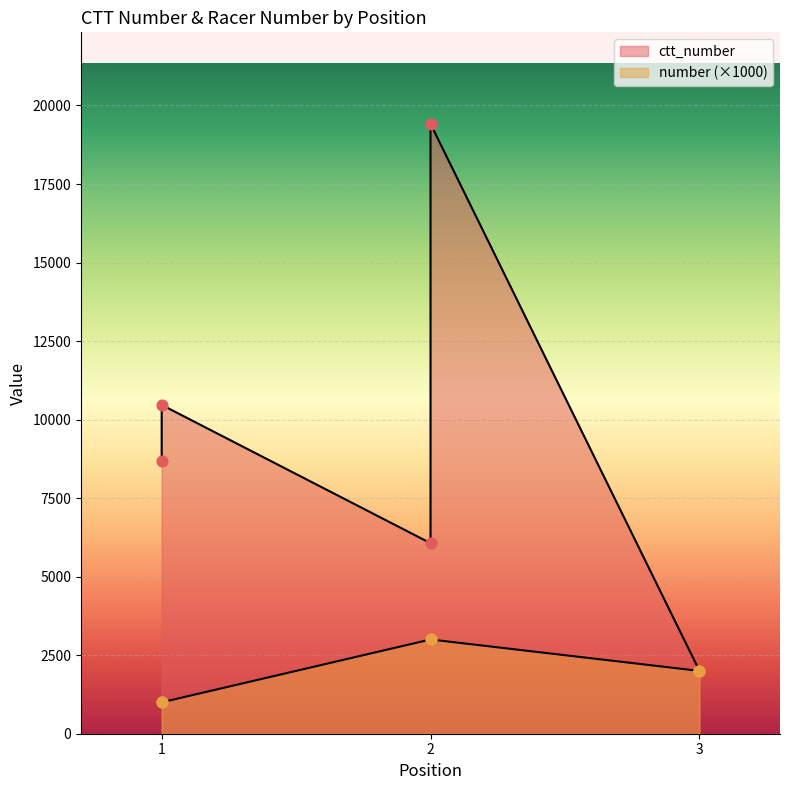

What is the total value across all series at 1?

9684